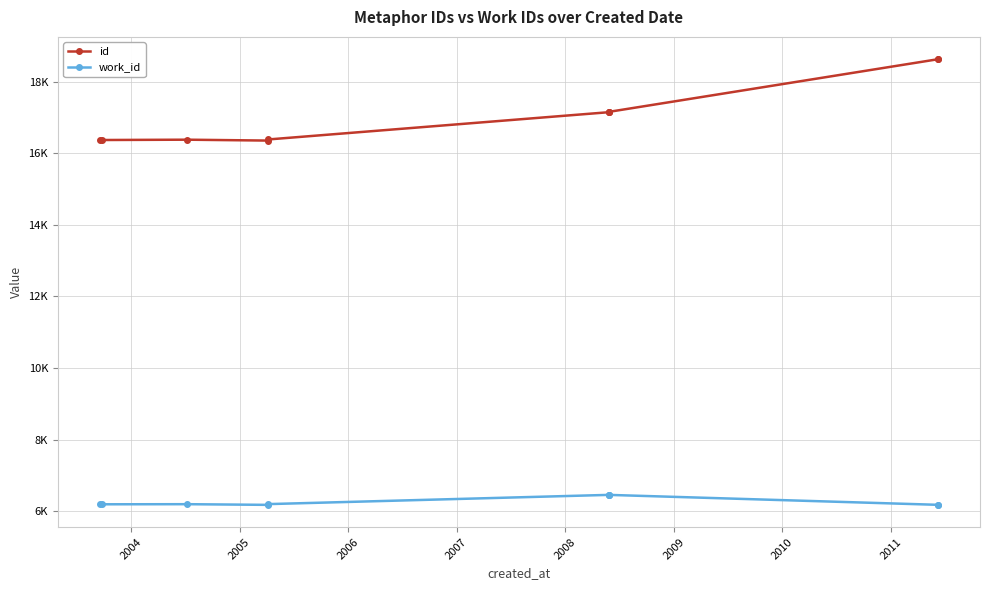

What is the difference between the highest and lowest values at 2005?

10186